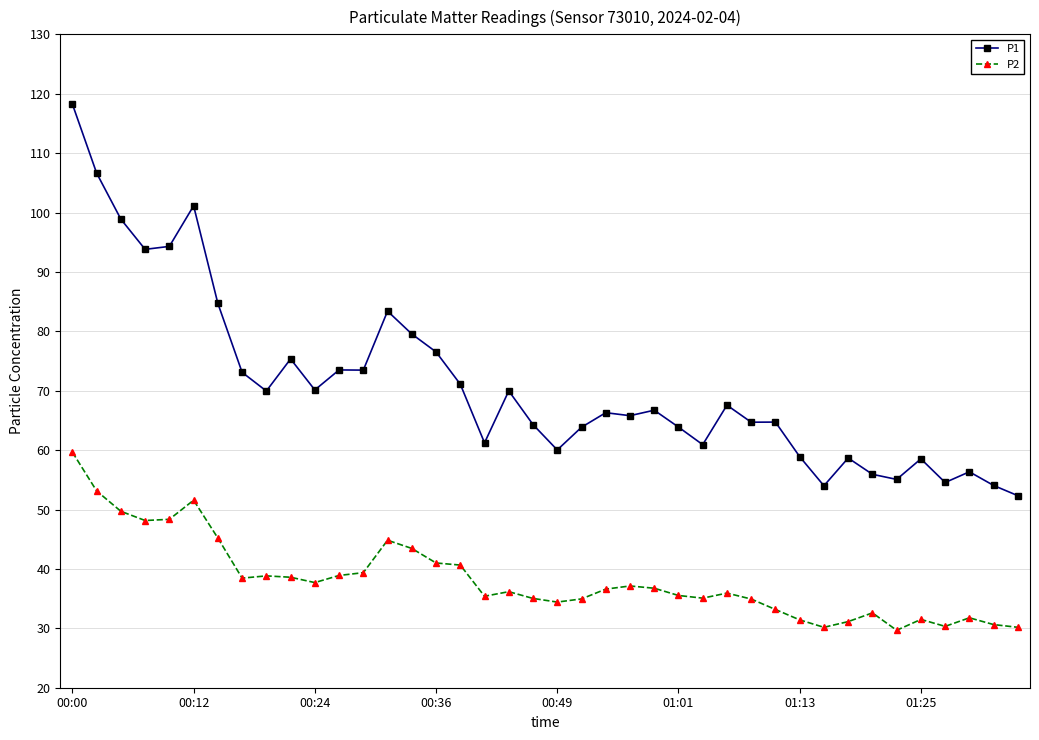

What is the lowest value of the P1 series?

52.3